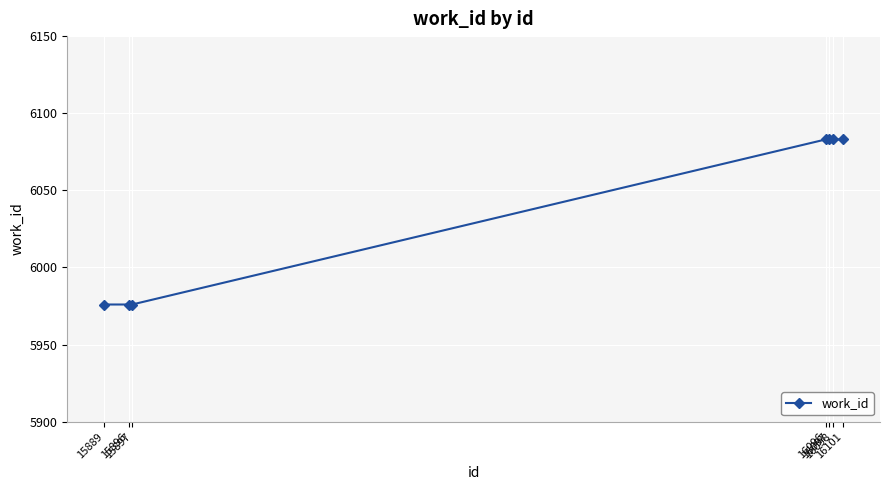

Reading left to right, list all the values displayed in this chart.

15889=5976	15896=5976	15897=5976	16096=6083	16097=6083	16098=6083	16101=6083